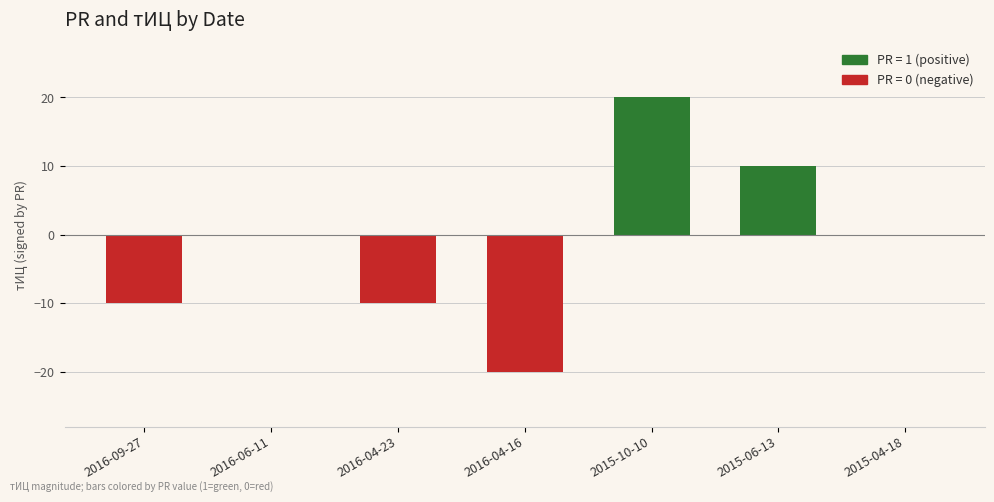

The value at 2016-06-11 is 0. True or false?

True